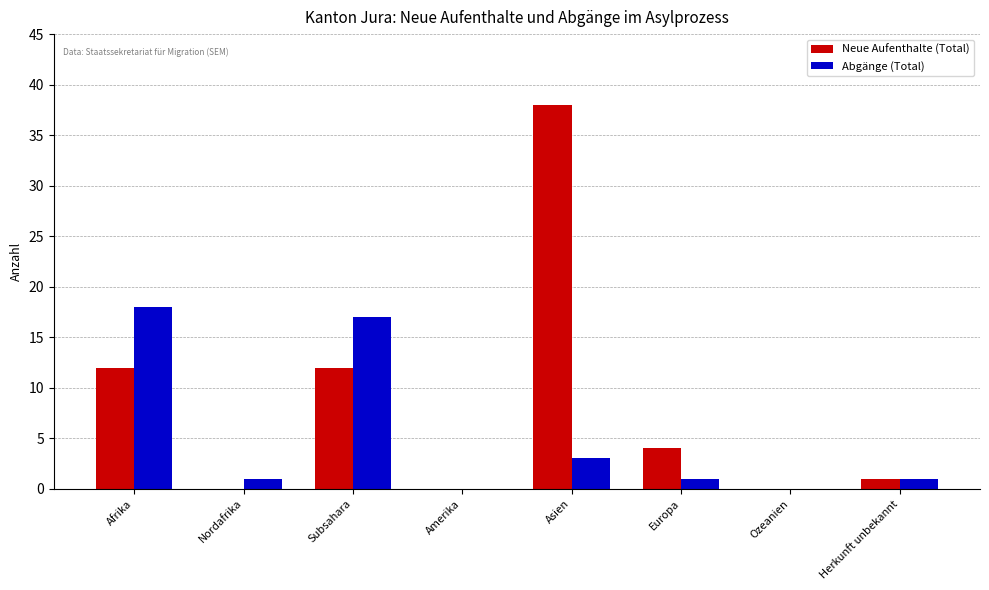

What are all the series names shown in the legend?

Neue Aufenthalte (Total), Abgänge (Total)